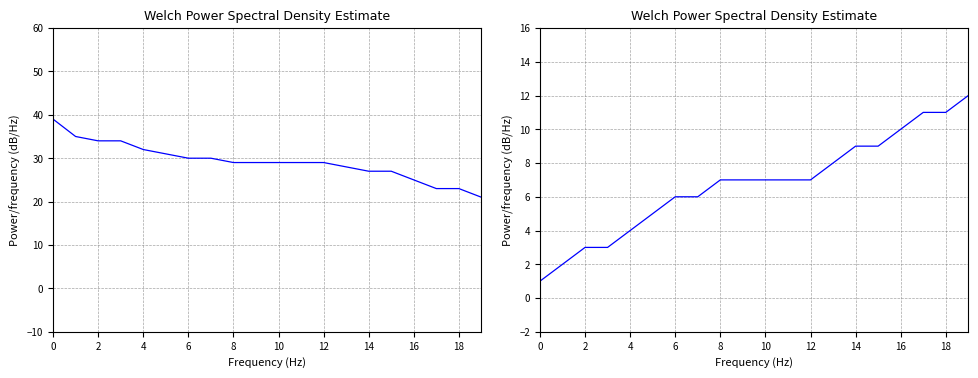

List the series in order of their overall mean, highest first.

Баллы, Рейтинговое место